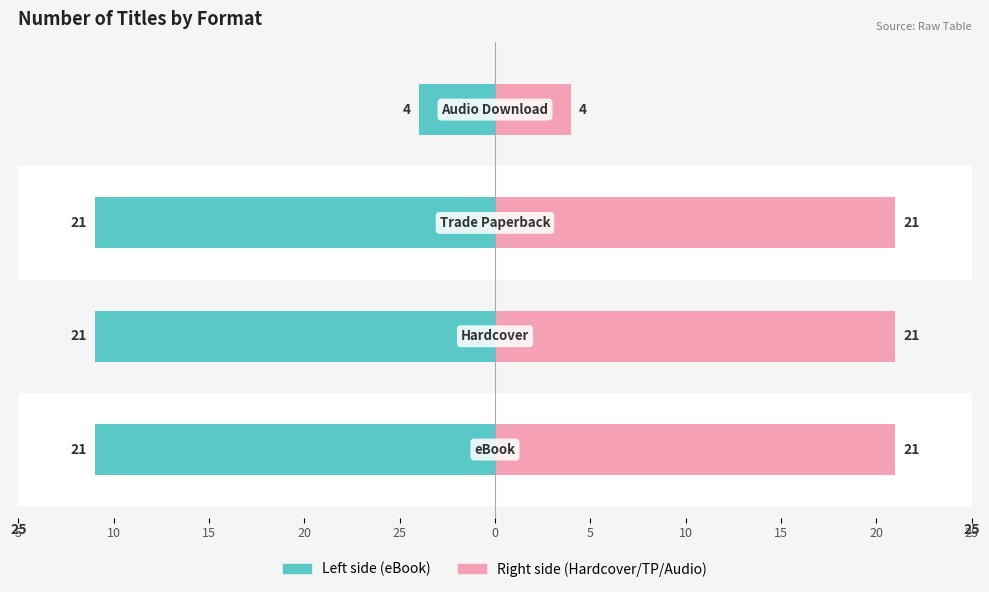

Does the chart contain stacked bars?

No